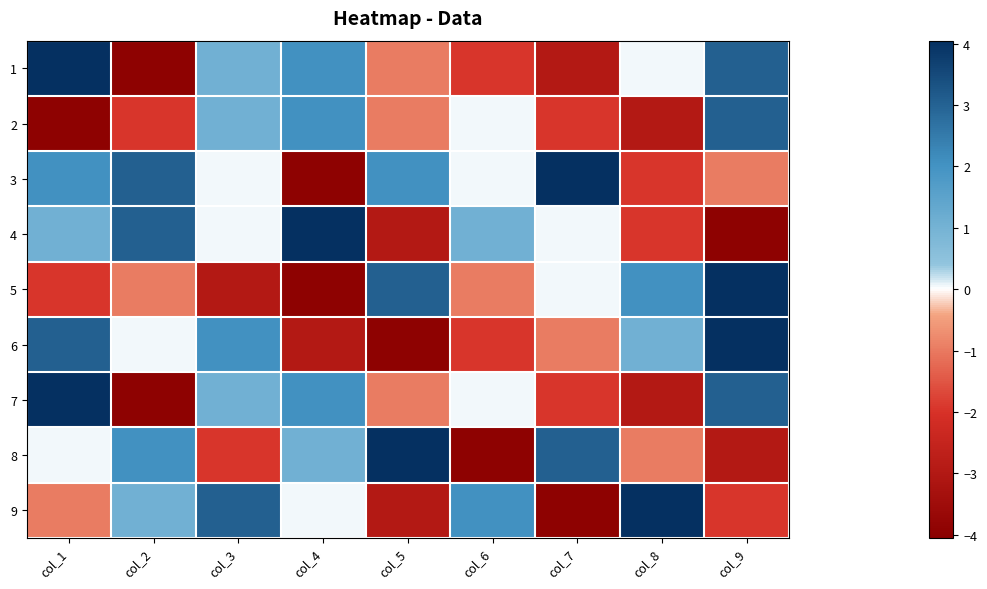

How many data points does each series have?

9